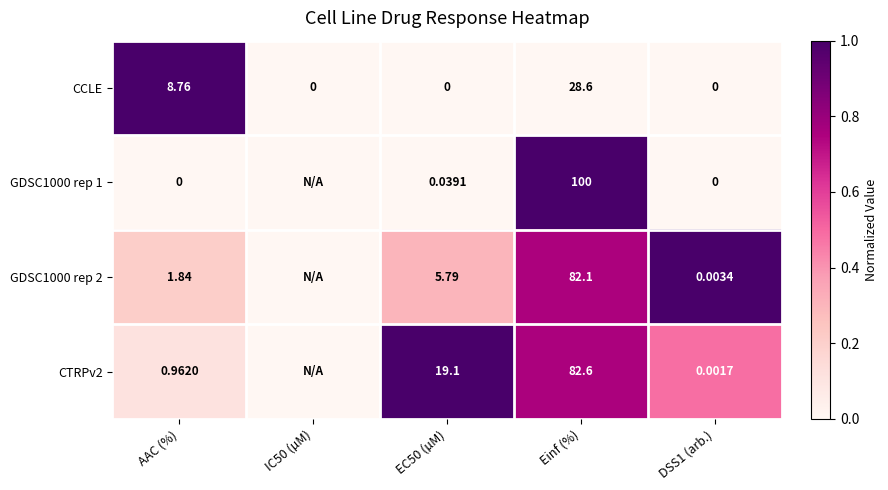

Is the value of GDSC1000 rep 2 at Einf (%) greater than the value of CTRPv2 at Einf (%)?

No